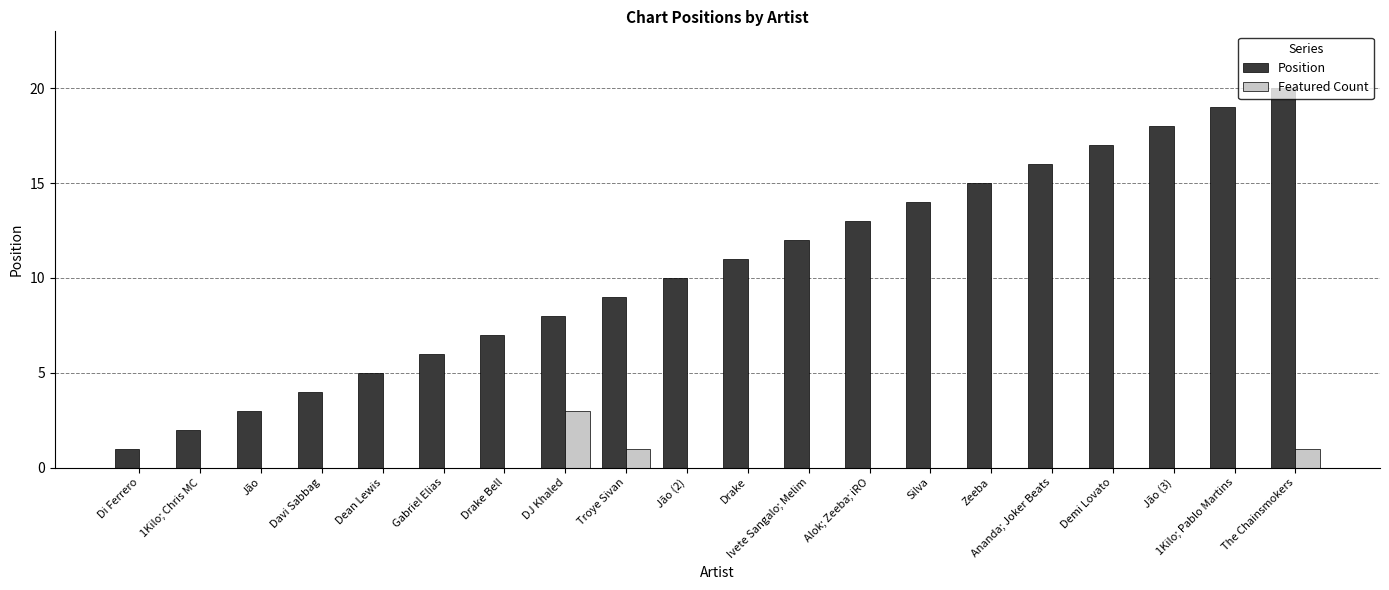

What is the total value across all series at Troye Sivan?

10